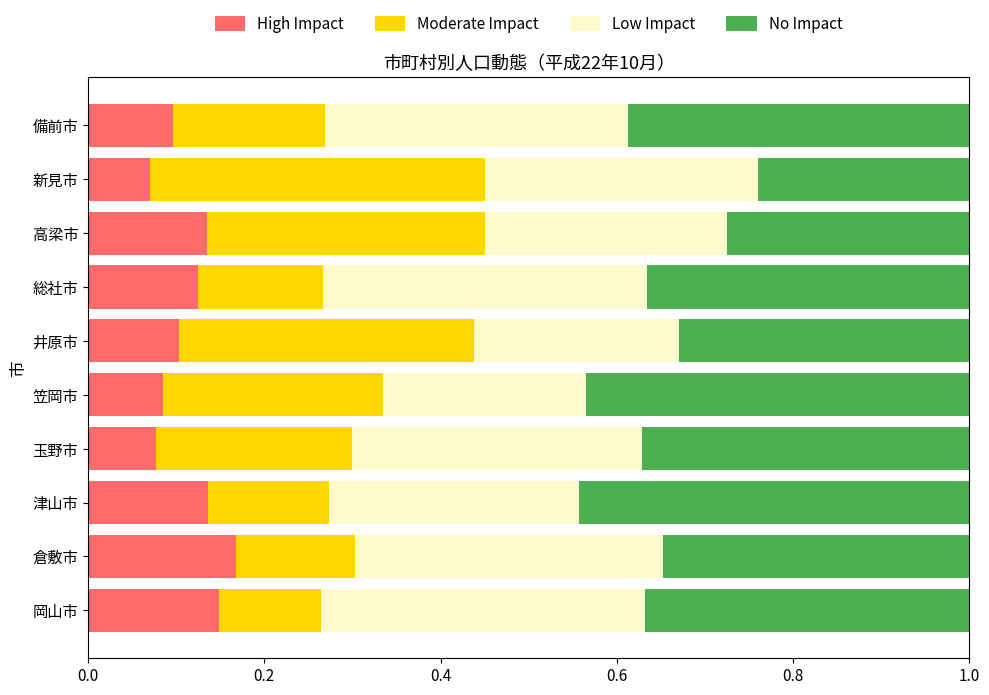

What is the total value across all series at 総社市?

1.0